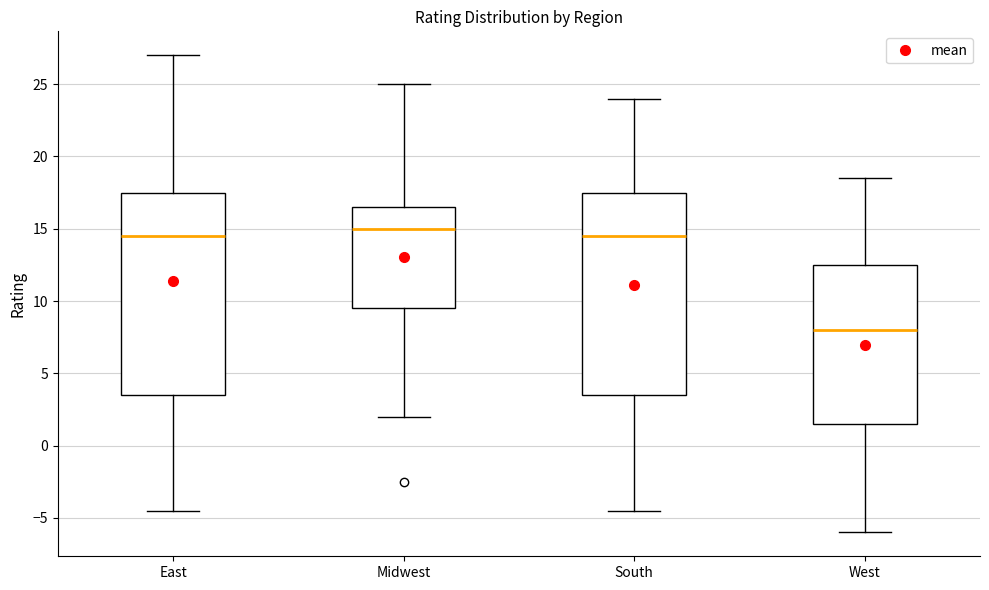

Which box has the highest median line?

Midwest